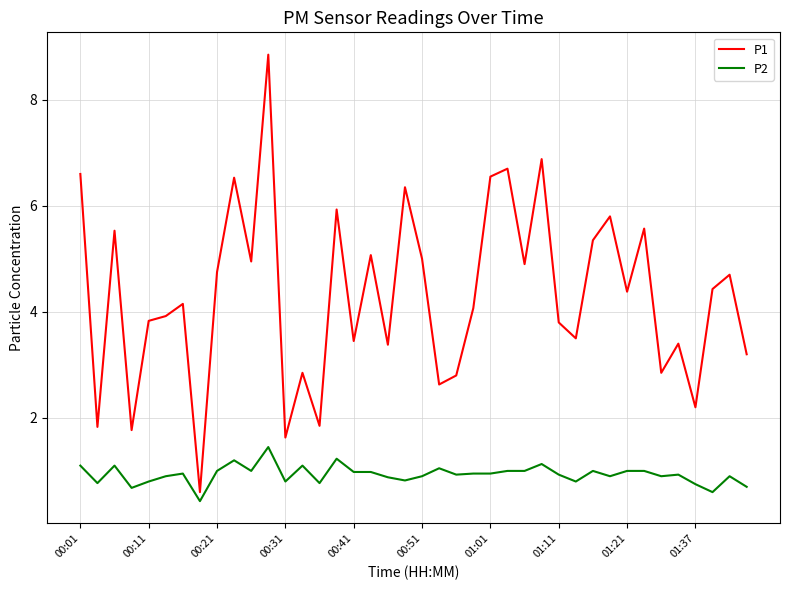

True or false: P1 and P2 cross at least once.

False